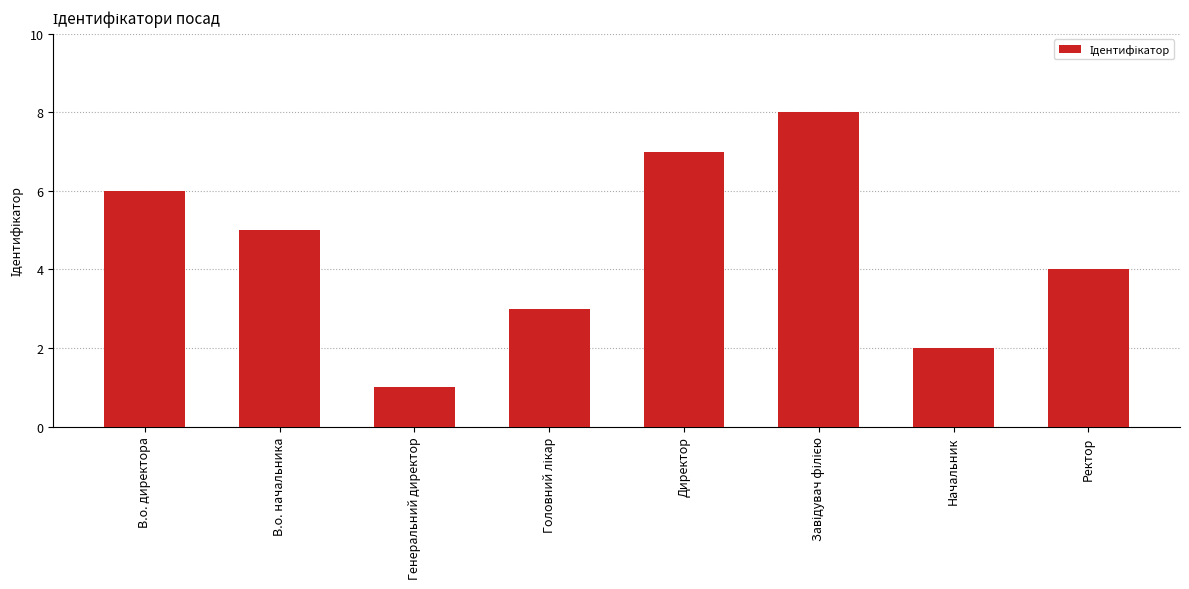

Count the values in the range 3 to 7.

5